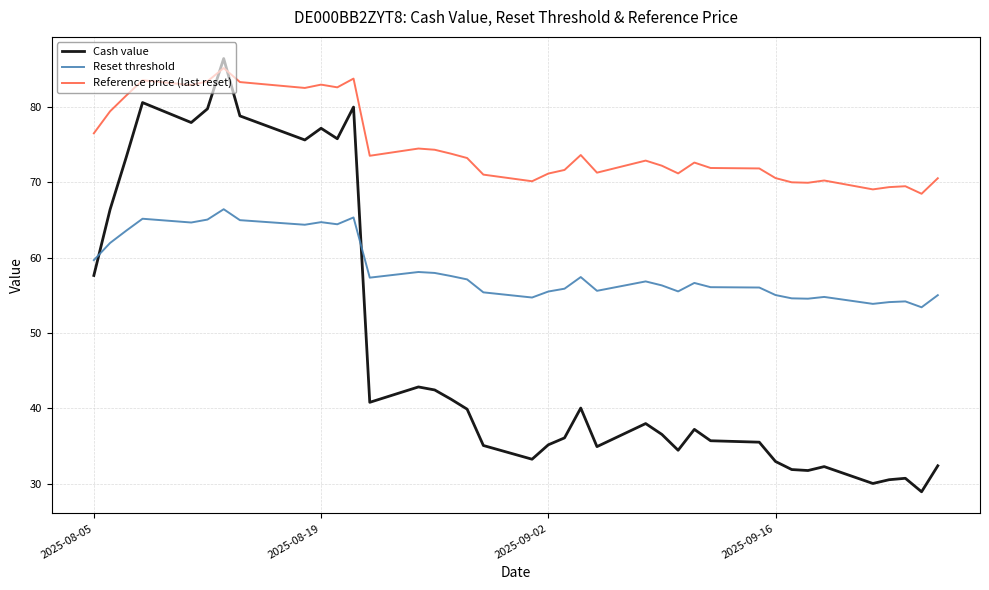

In Reset threshold, how many points are higher than both neighbors (excluding endpoints)?

10